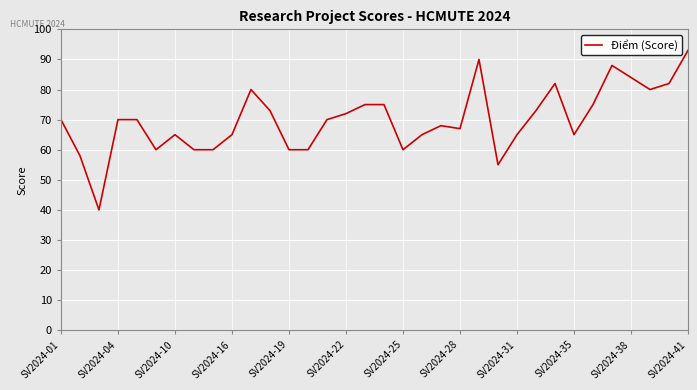

What is the maximum value shown in the chart?

93